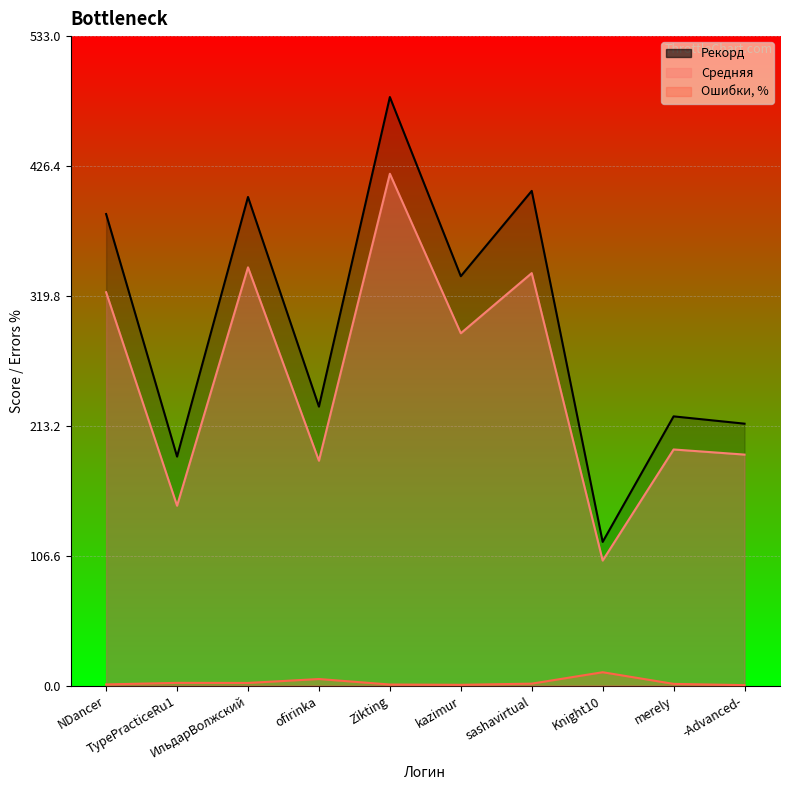

Is the value of Рекорд at Zikting greater than the value of Средняя at -Advanced-?

Yes